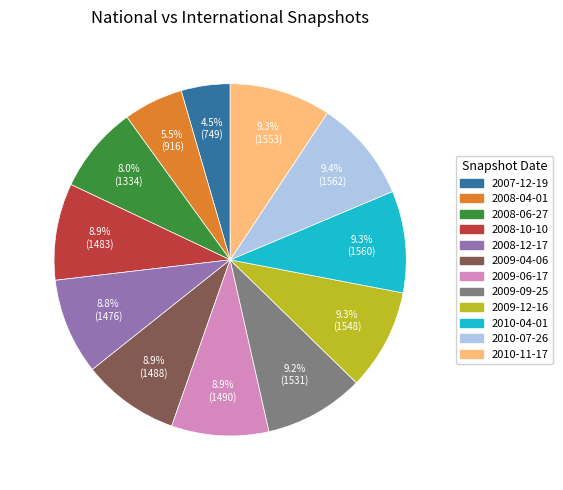

True or false: 2010-11-17 accounts for 1% of the total.

False